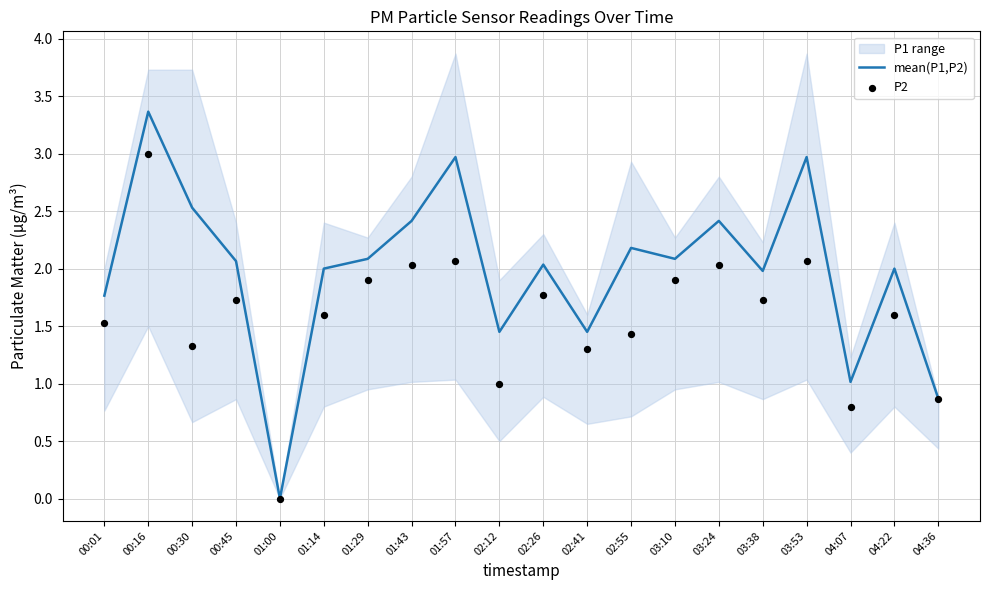

The mean(P1,P2) series shows 2.8 at 01:14. True or false?

False